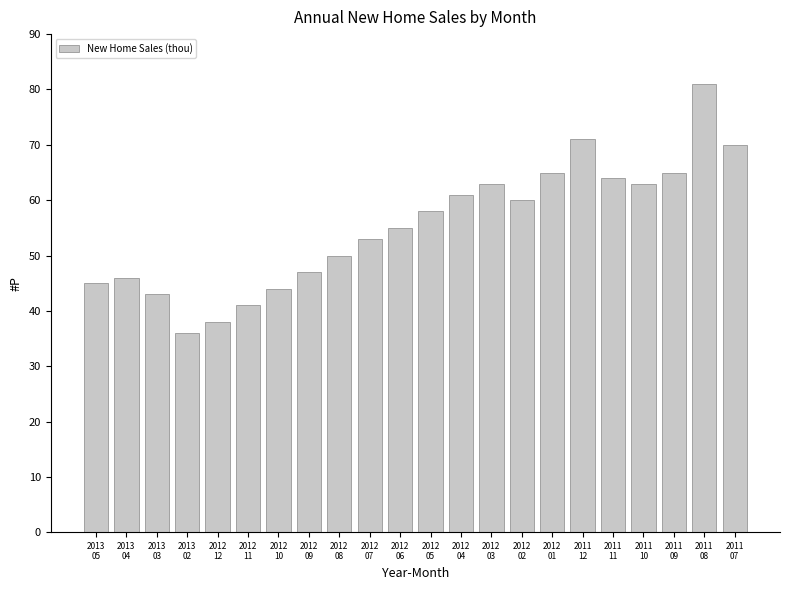

What is the ratio of the value at 2012
07 to the value at 2012
01?

0.8